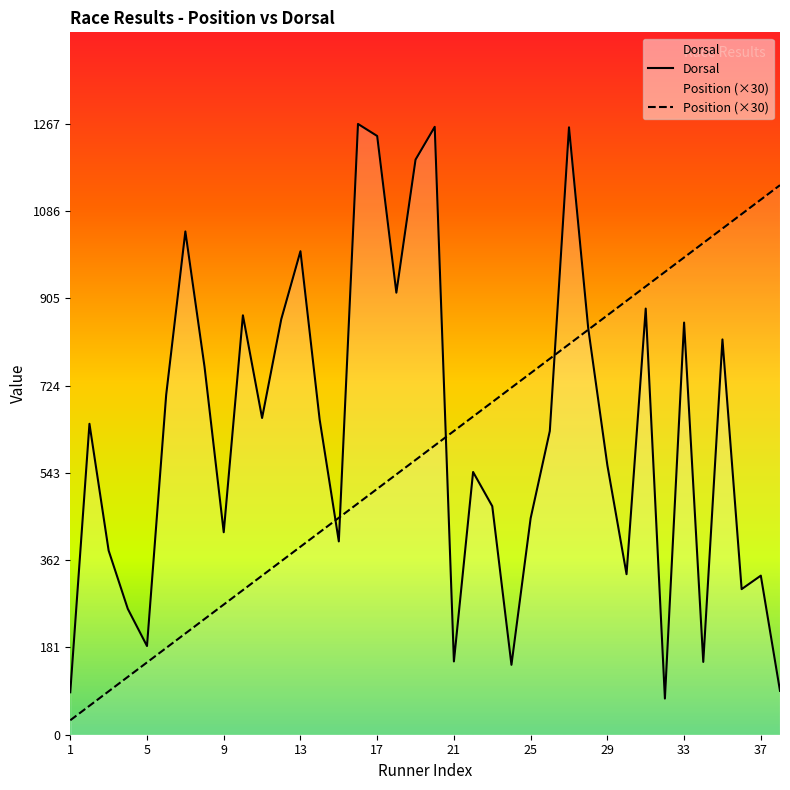

At how many categories does at least one series exceed 531?

32